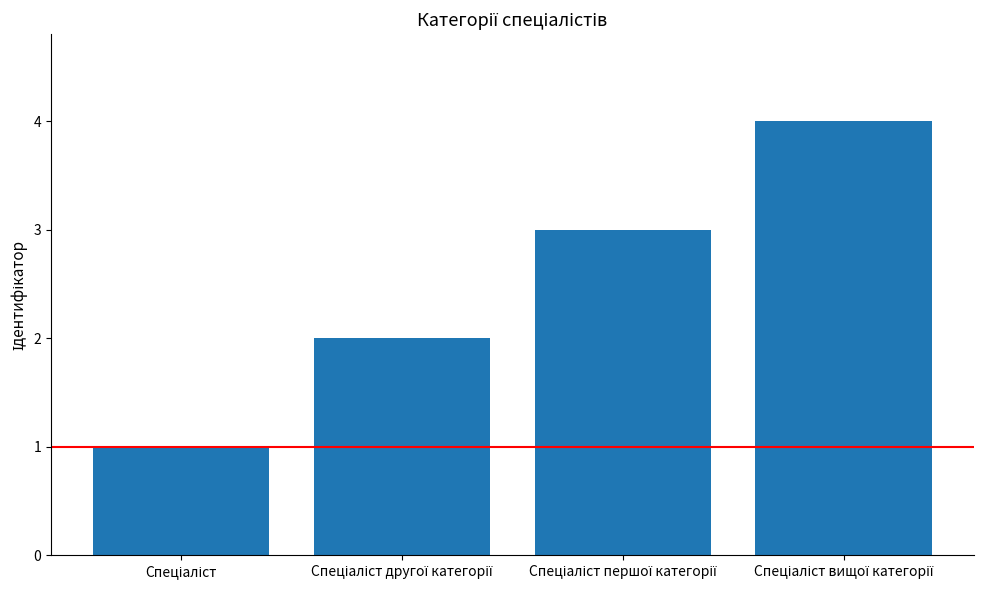

What is the difference between the maximum and minimum values?

3